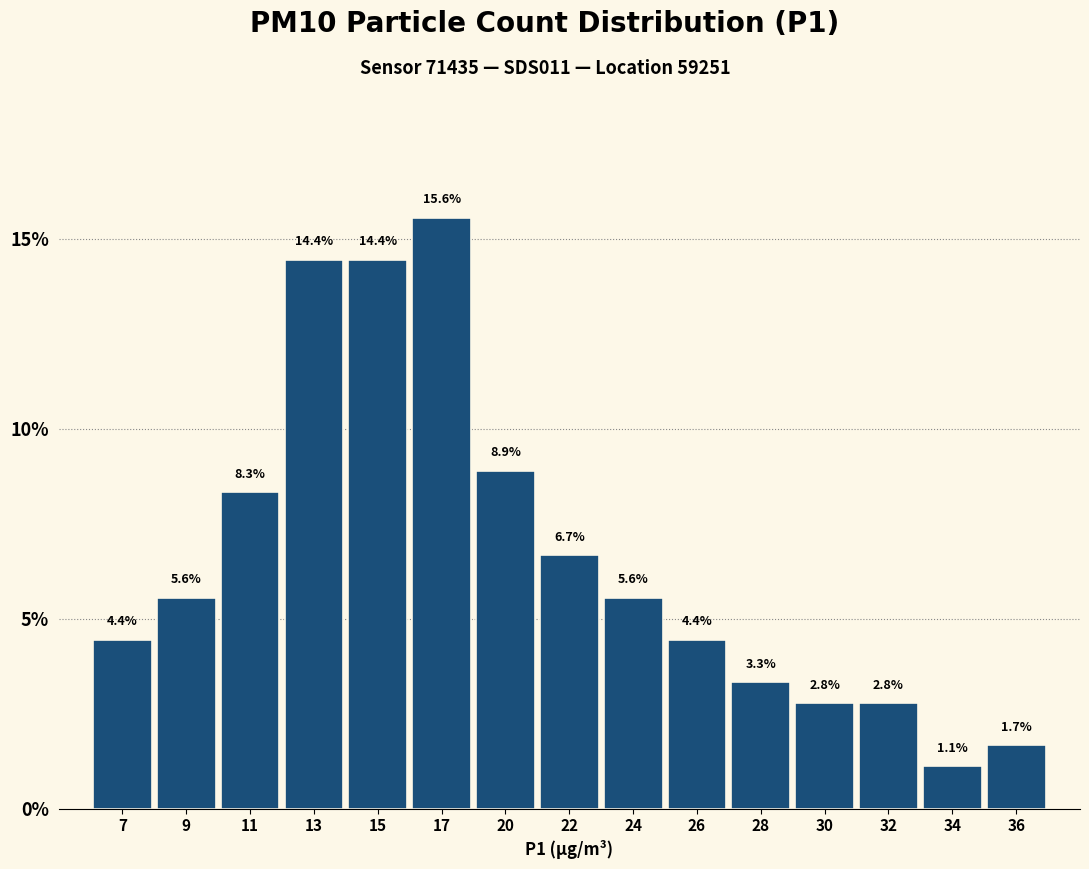

Reading left to right, extract all data points from this chart.

4.4	5.6	8.3	14.4	14.4	15.6	8.9	6.7	5.6	4.4	3.3	2.8	2.8	1.1	1.7